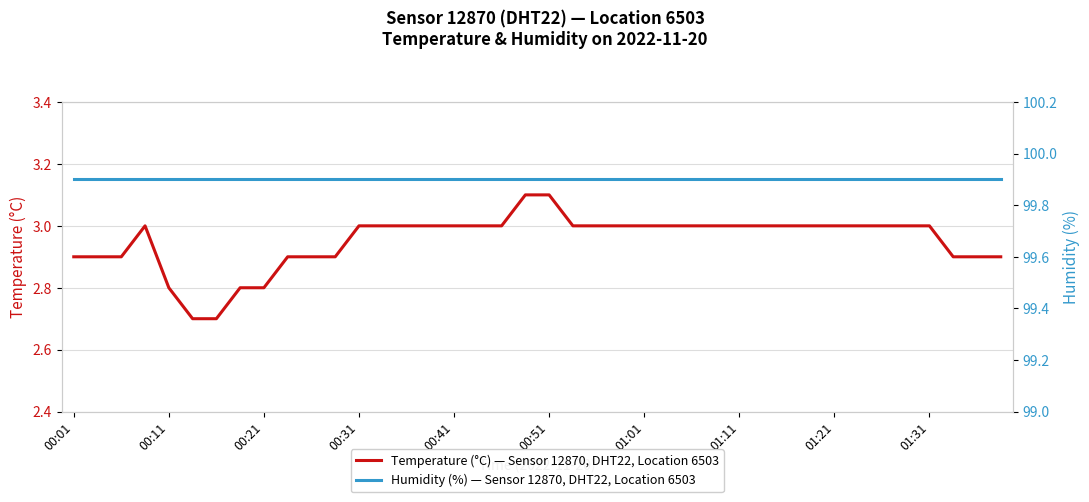

The value of Temperature (°C) — Sensor 12870, DHT22, Location 6503 at 01:01 is 0.6. True or false?

False